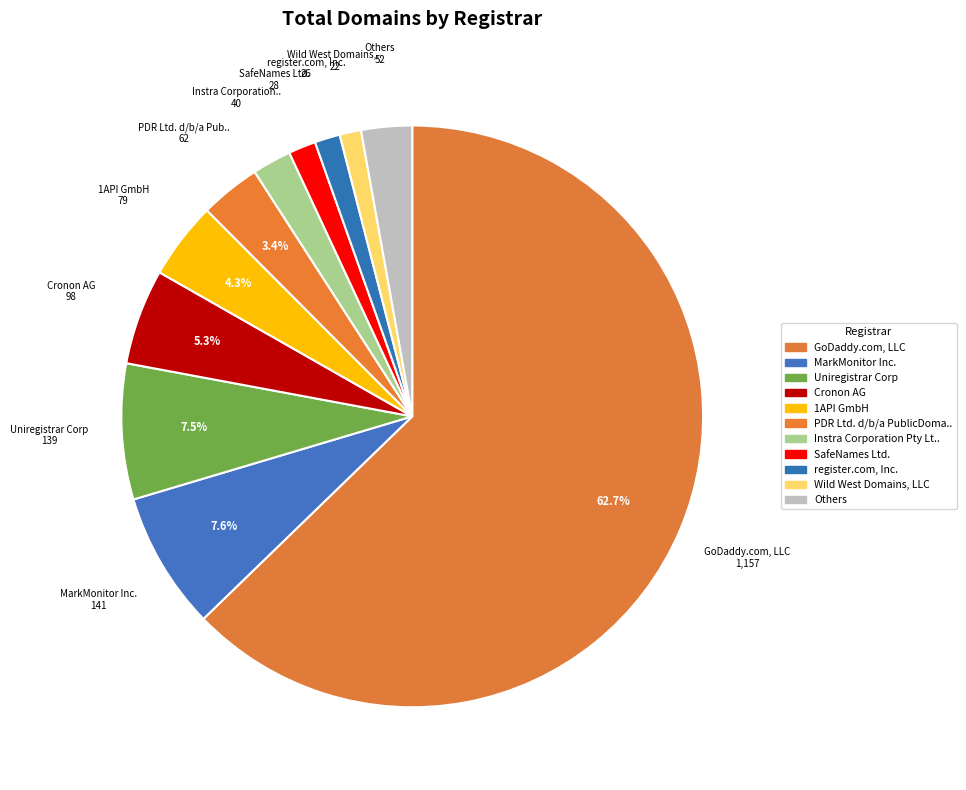

Count the number of slices in the pie.

11